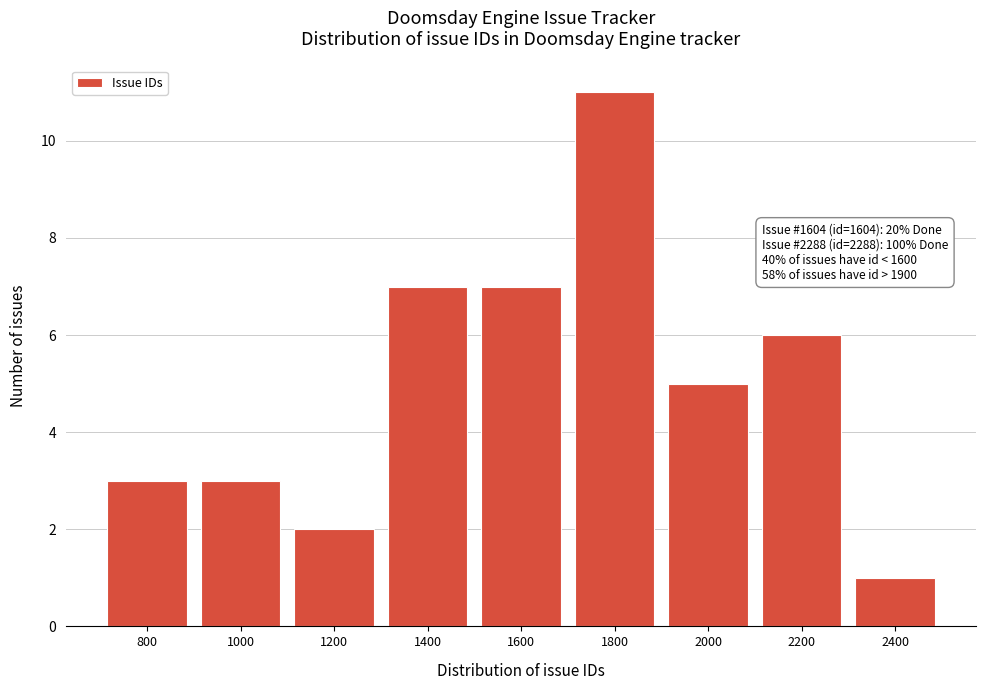

Reading left to right, transcribe all the data shown in this chart.

800=3	1000=3	1200=2	1400=7	1600=7	1800=11	2000=5	2200=6	2400=1